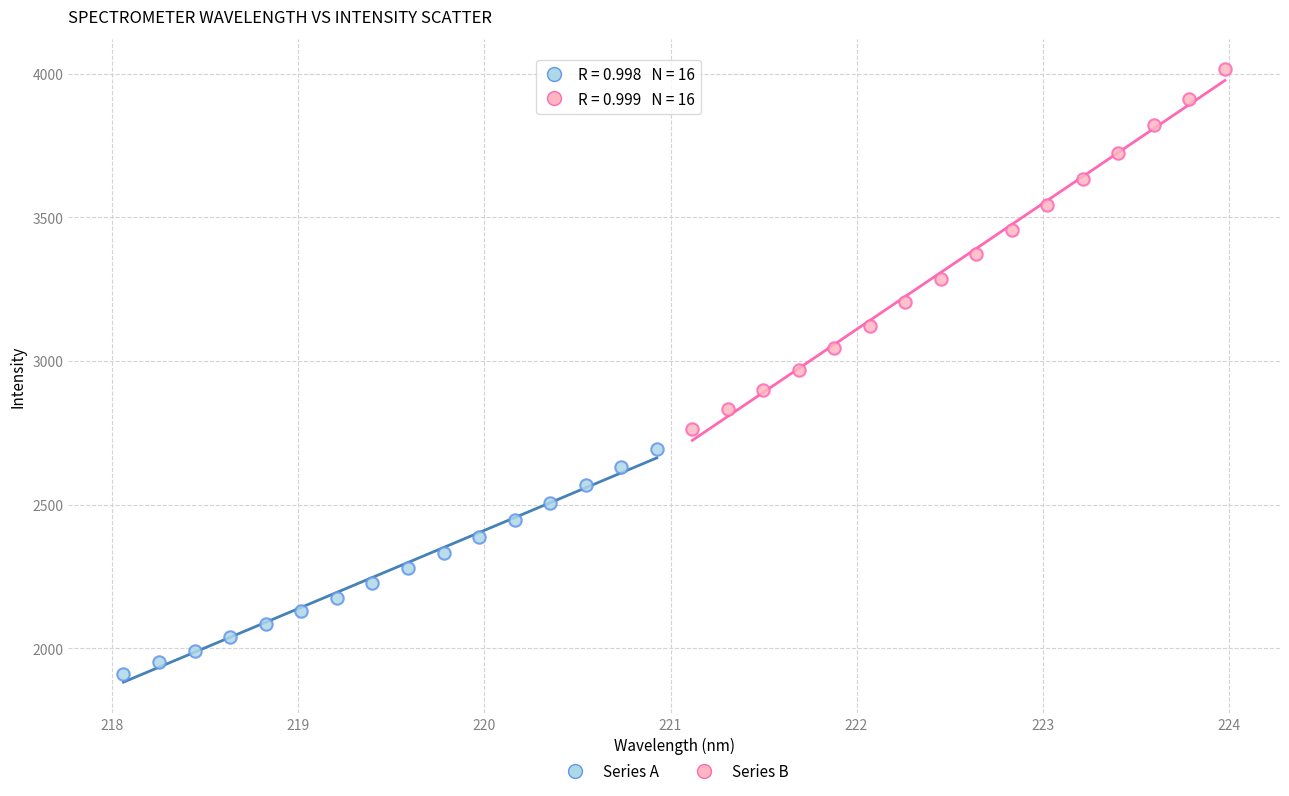

Which series reaches the maximum Y coordinate?

Series B